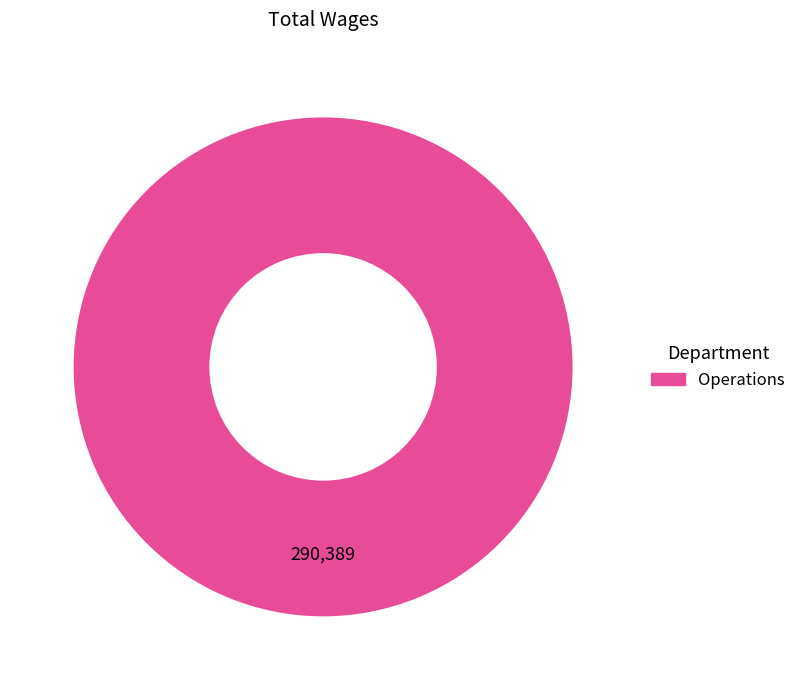

Does any single category account for the majority?

Yes